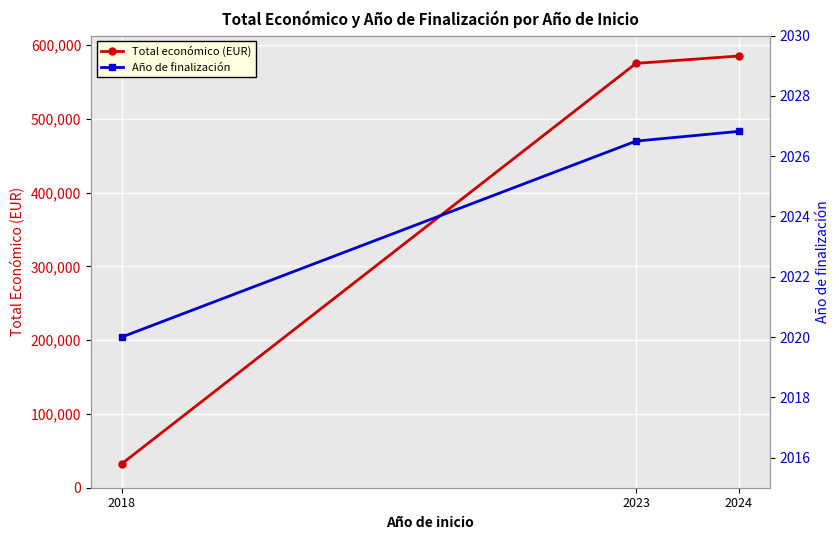

How many values in the Total económico (EUR) series exceed 575052?

2